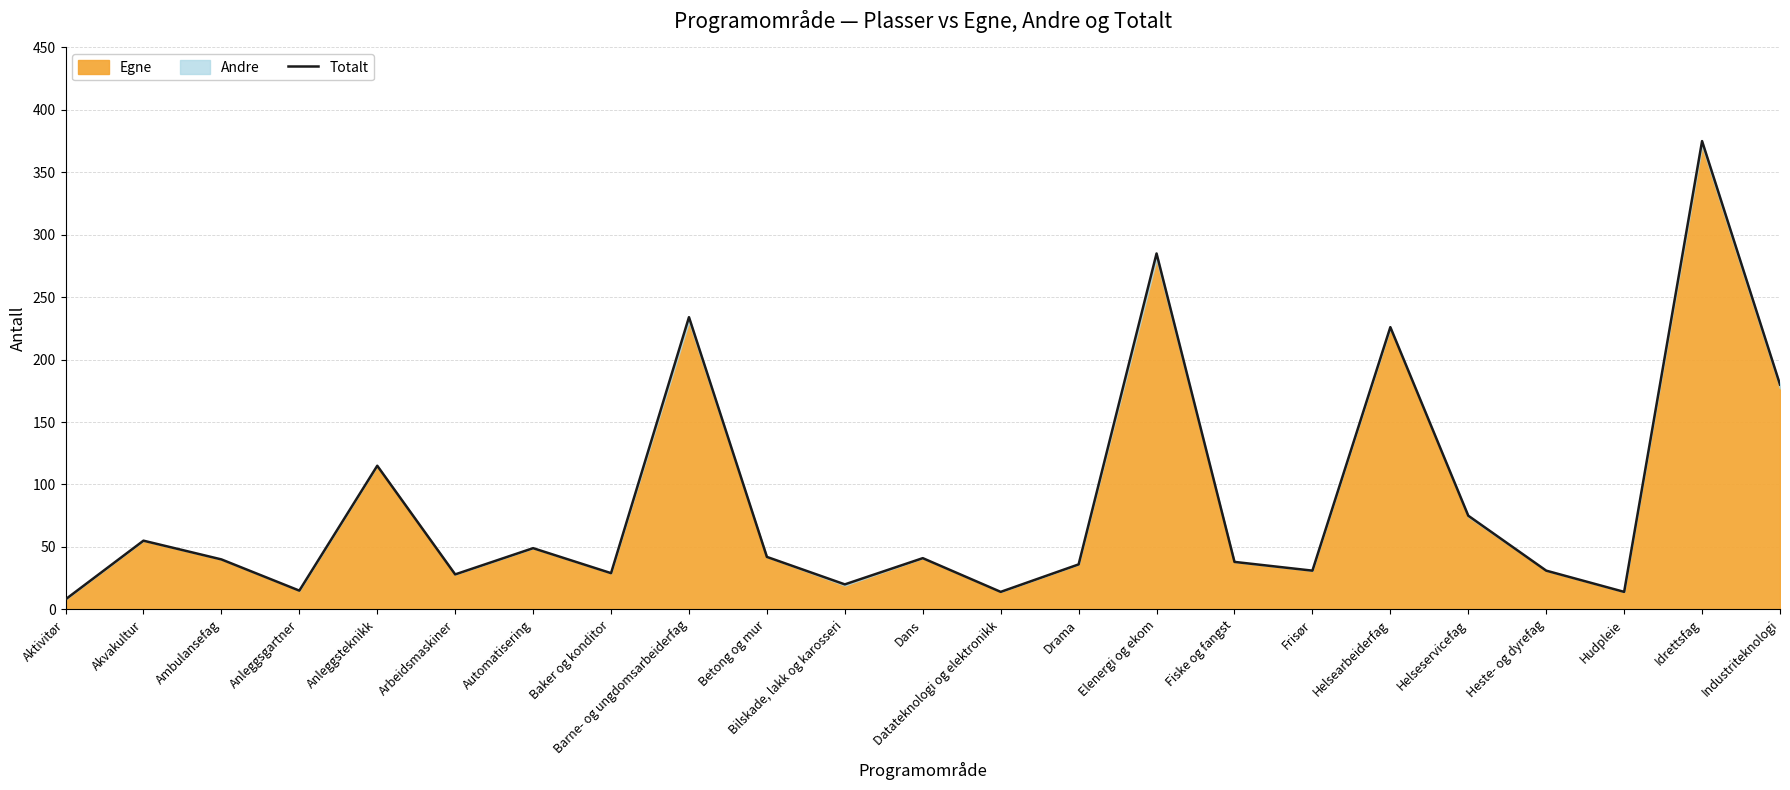

What is the approximate value at Barne- og ungdomsarbeiderfag, to the nearest 10?

230